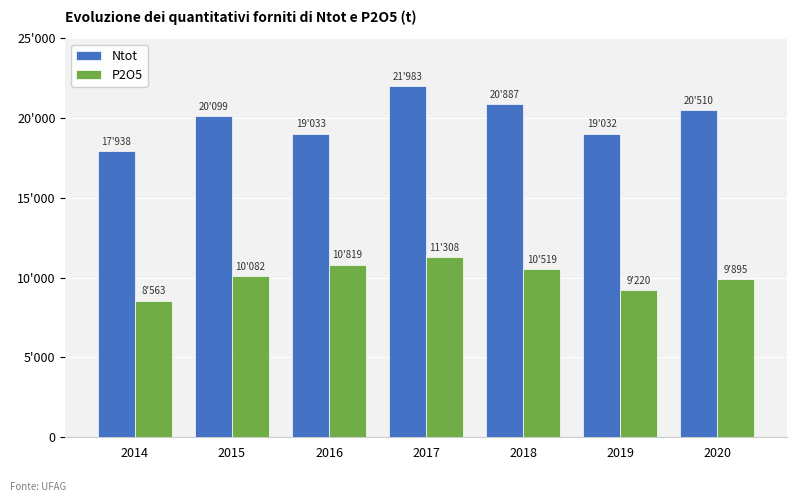

What is the sum of all Ntot values?

139482